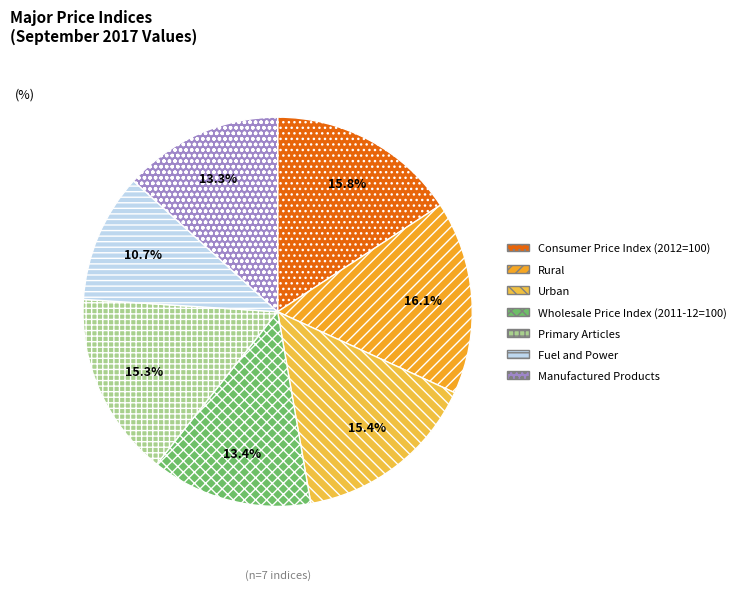

Do Urban and Fuel and Power together represent more than half of the pie?

No